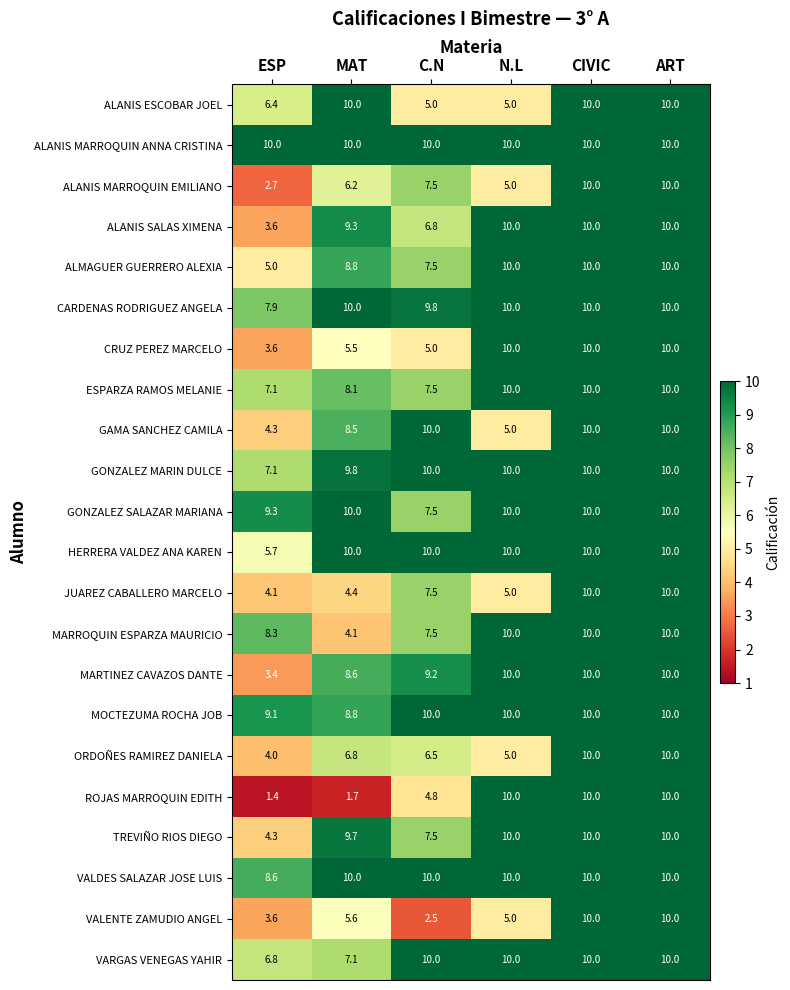

Count the number of categories in the chart.

6